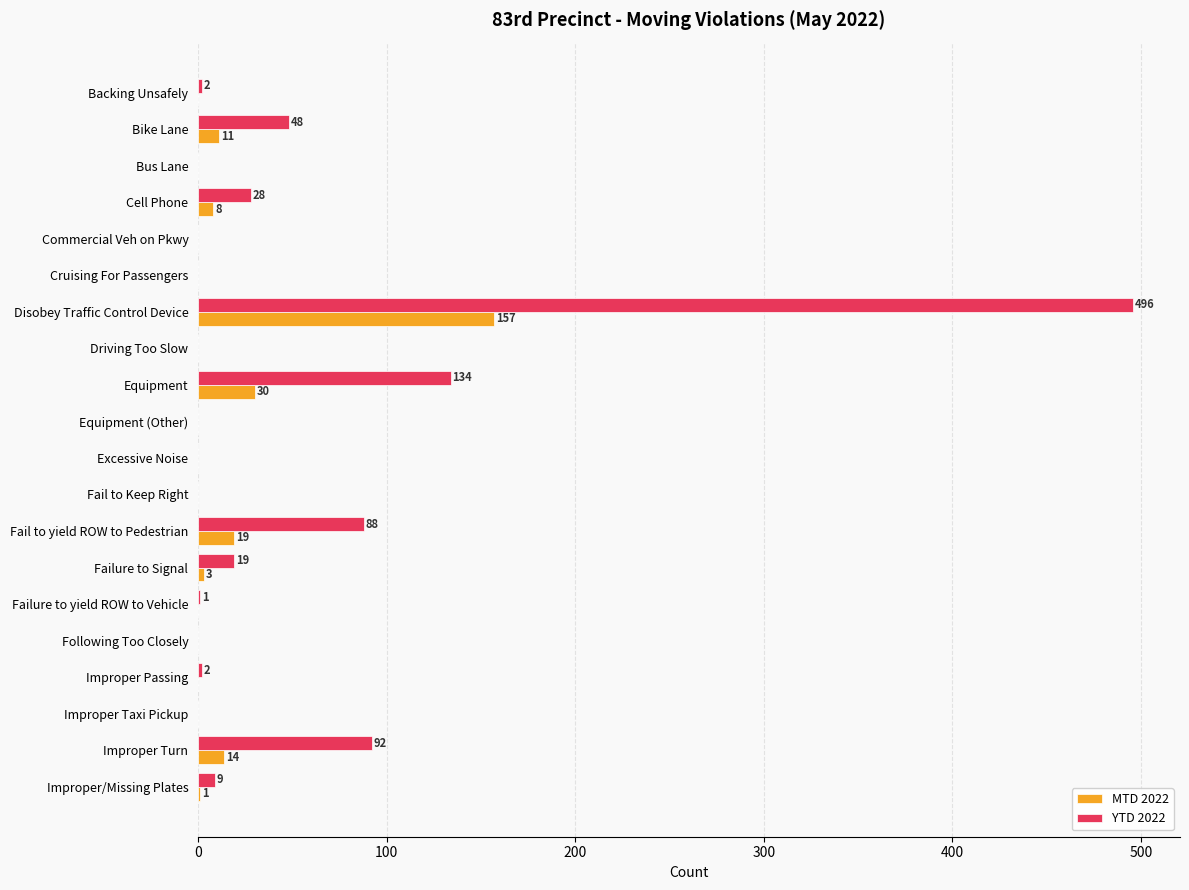

What is the sum of the YTD 2022 values at Equipment (Other) and Disobey Traffic Control Device?

496